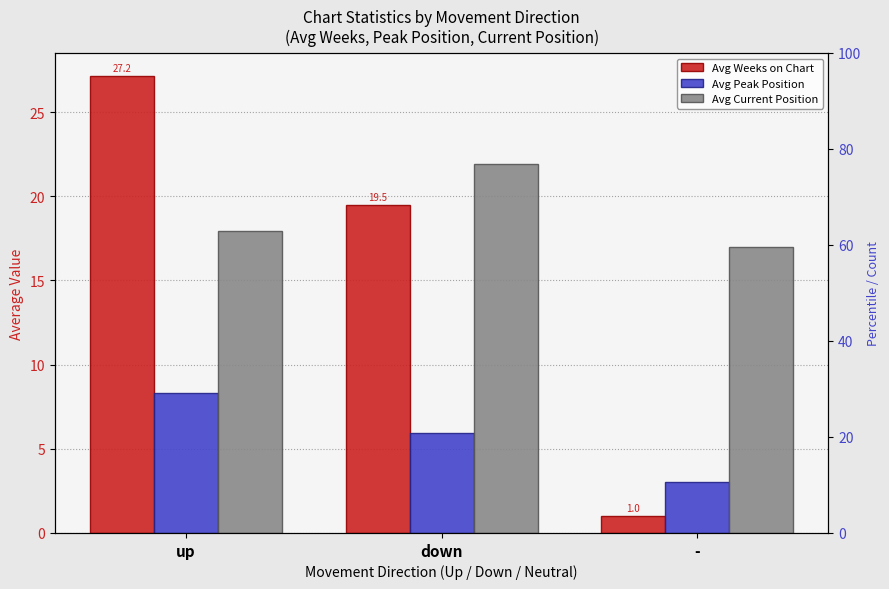

Reading left to right, what are all the values shown in this chart?

Avg Weeks on Chart: up=27.2	down=19.5	-=1.0
Avg Peak Position: up=8.3	down=5.9	-=3.0
Avg Current Position: up=17.9	down=21.9	-=17.0